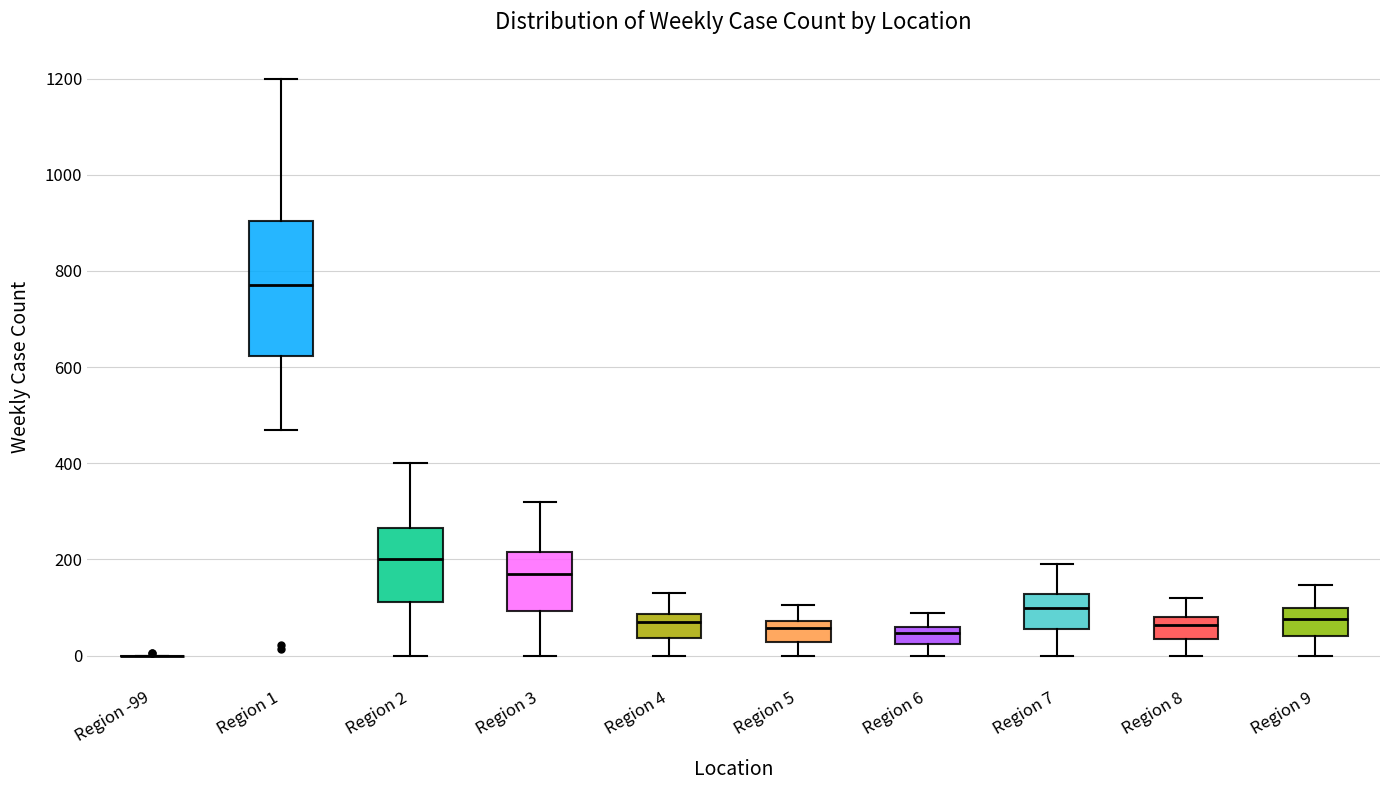

Comparing the boxes themselves (not the whiskers), which one is the tallest?

Region 1